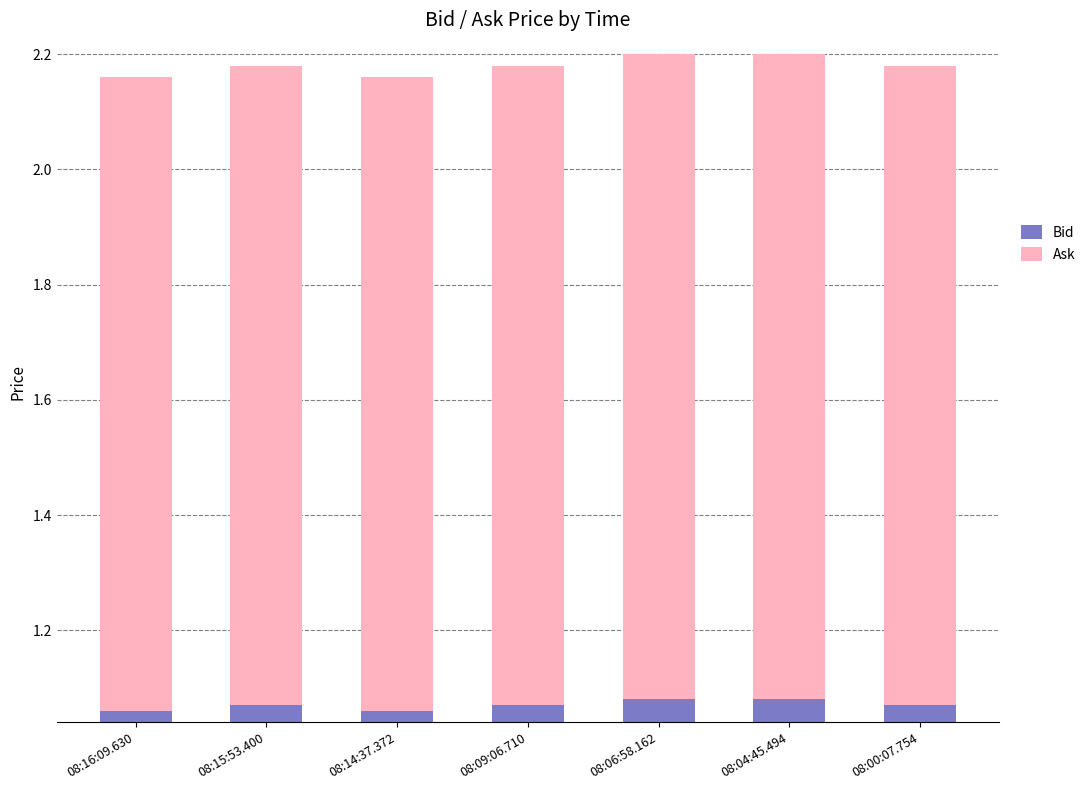

The value of Bid at 08:14:37.372 is 1.1. True or false?

True